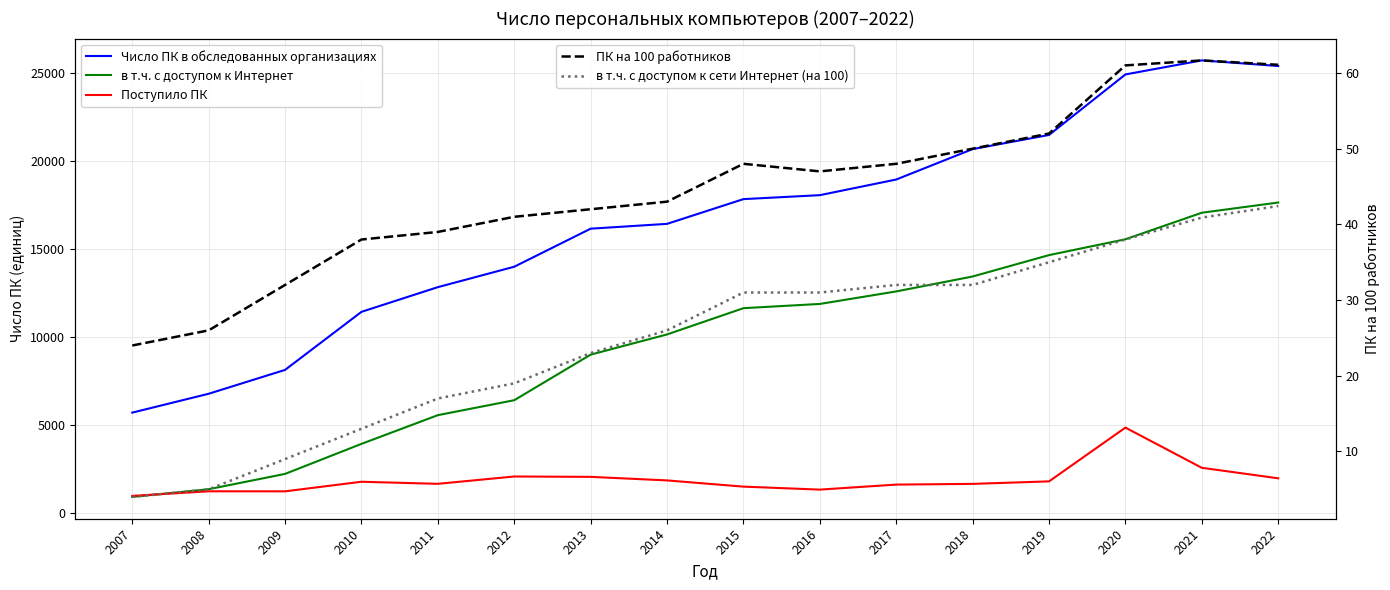

How many data points in ПК на 100 работников are less than 47?

8